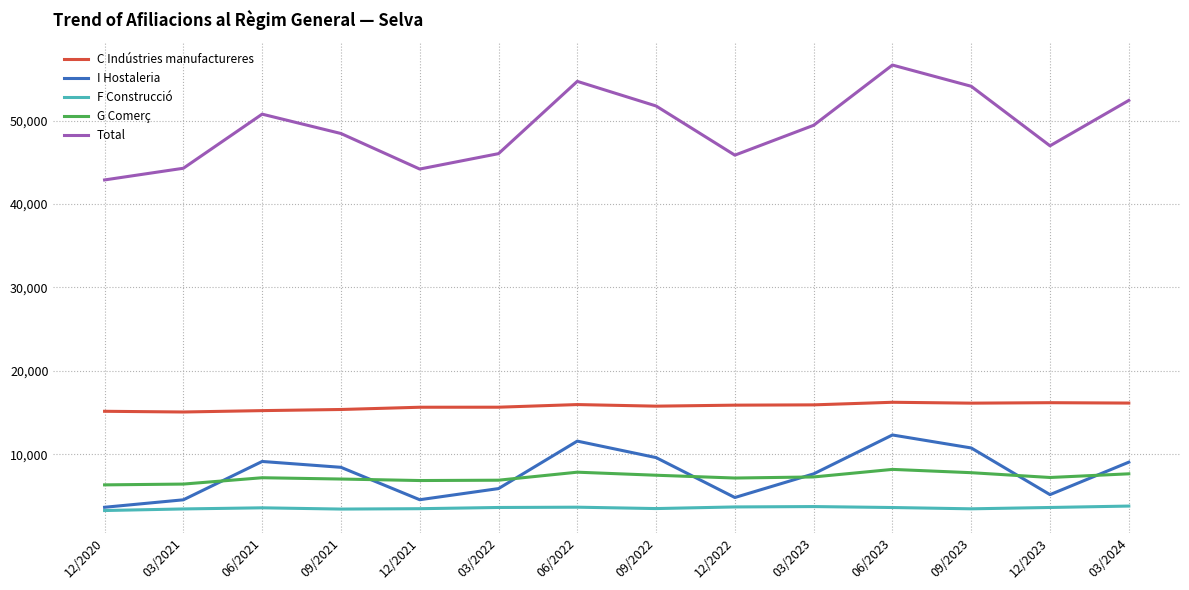

Which label corresponds to the largest value in the chart?

06/2023